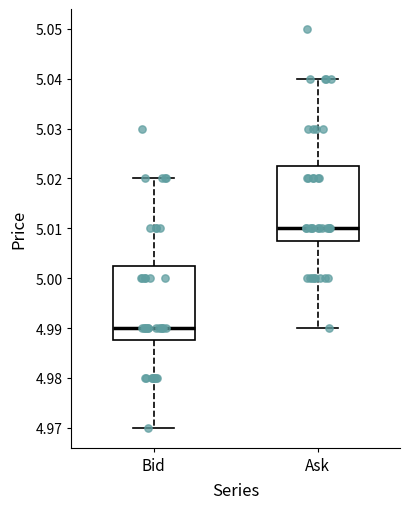

Reading left to right, transcribe this box plot: for each box, give where its median line is, the range the box spans, and where its two whiskers end, as read against the y-axis. The values are not printed on the chart, so give them approximately, as read against the axis.

Bid: median 4.990, box 4.988 to 5.003, whiskers 4.970 to 5.020
Ask: median 5.010, box 5.008 to 5.023, whiskers 4.990 to 5.040